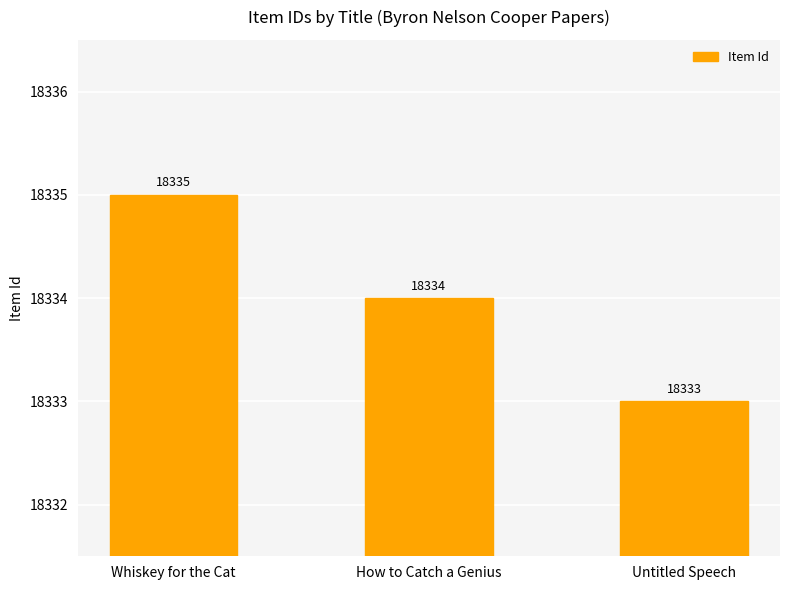

Reading left to right, extract all data points from this chart.

Whiskey for the Cat=18335	How to Catch a Genius=18334	Untitled Speech=18333